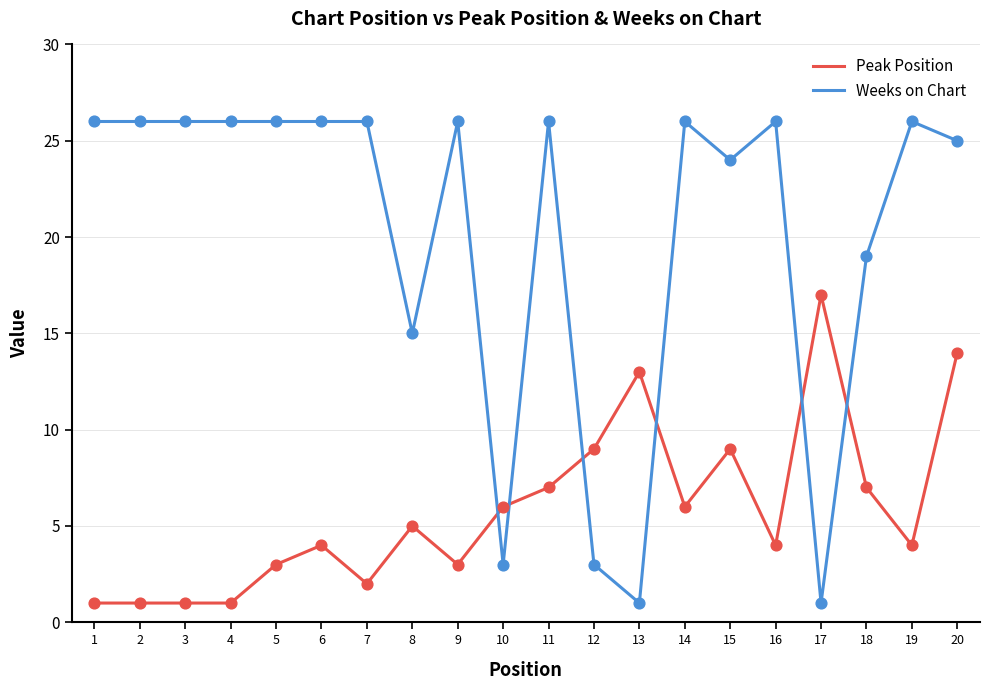

Which series has the largest total across all categories?

Weeks on Chart